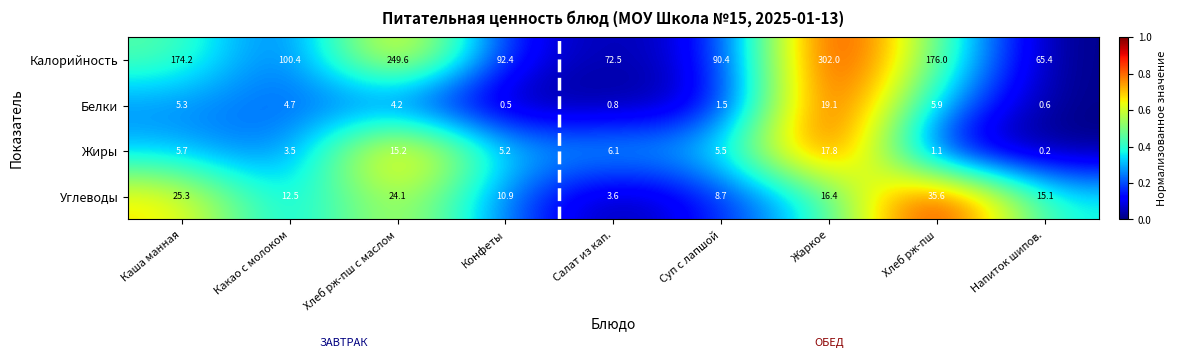

At which label is Калорийность closest to 183?

Хлеб рж-пш